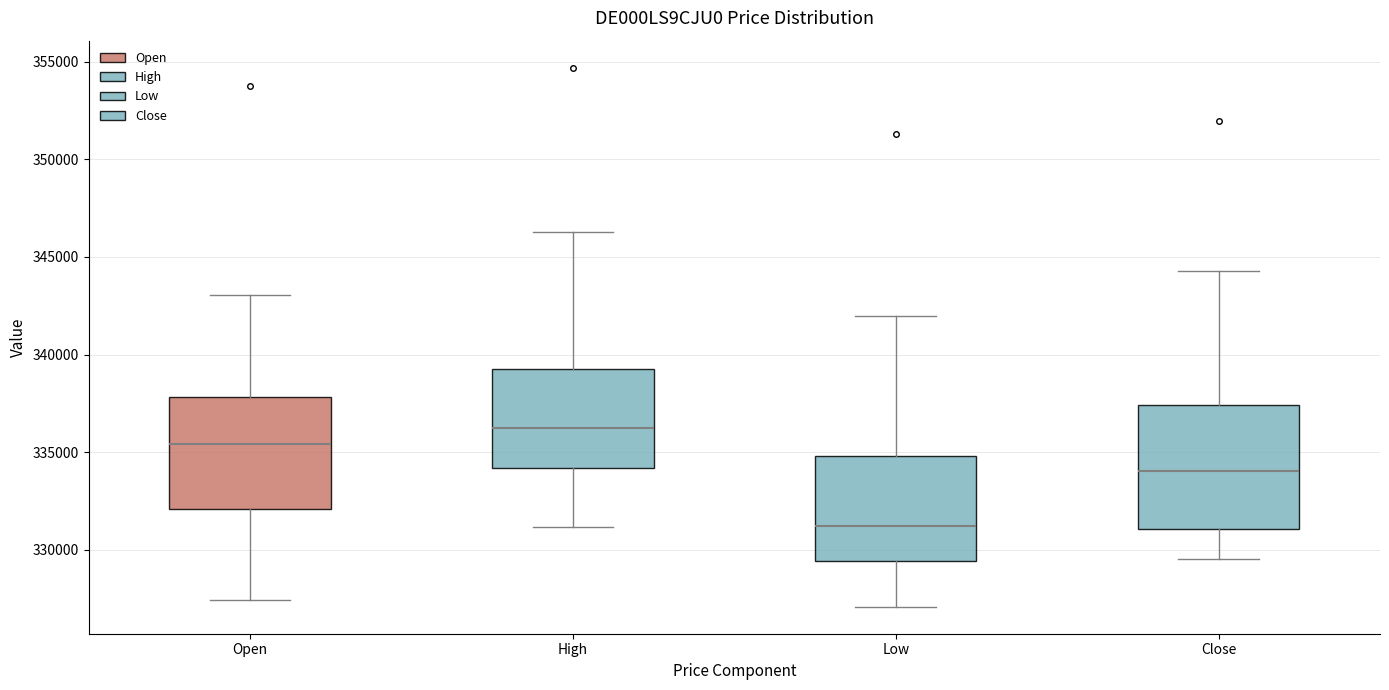

Reading left to right, transcribe this box plot: for each box, give where its median line is, the range the box spans, and where its two whiskers end, as read against the y-axis. The values are not printed on the chart, so give them approximately, as read against the axis.

Open: median 335500, box 332000 to 338000, whiskers 327500 to 343000
High: median 336000, box 334000 to 339500, whiskers 331000 to 346500
Low: median 331000, box 329500 to 335000, whiskers 327000 to 342000
Close: median 334000, box 331000 to 337500, whiskers 329500 to 344500